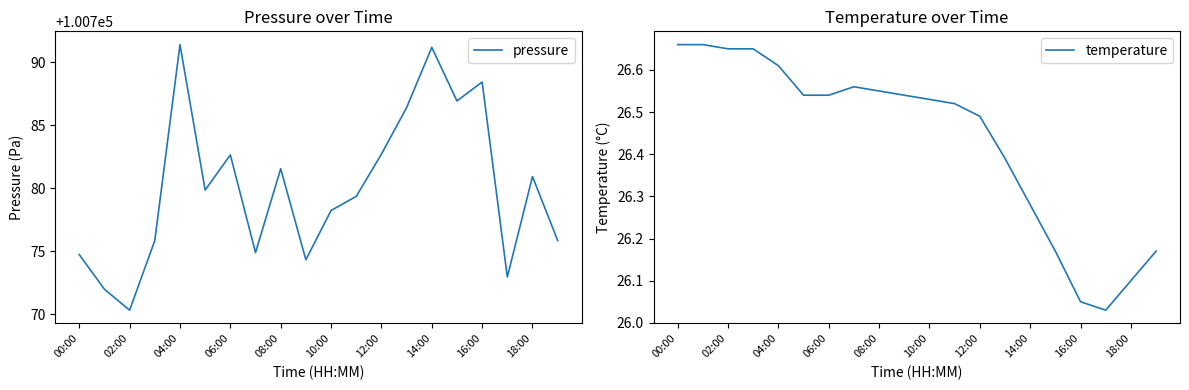

Is it true that temperature equals 26.1 at 18:00?

True